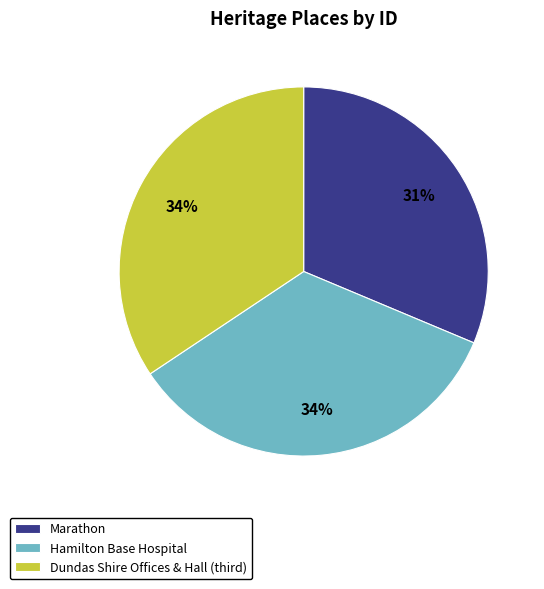

How many slices are in this pie chart?

3